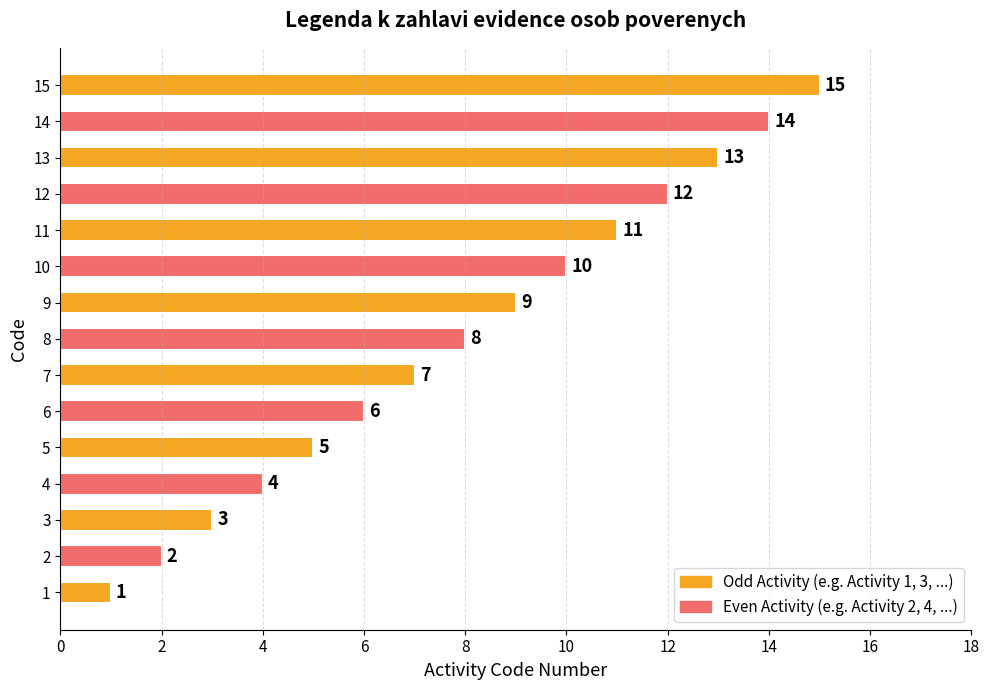

At which label is the value closest to 8?

8